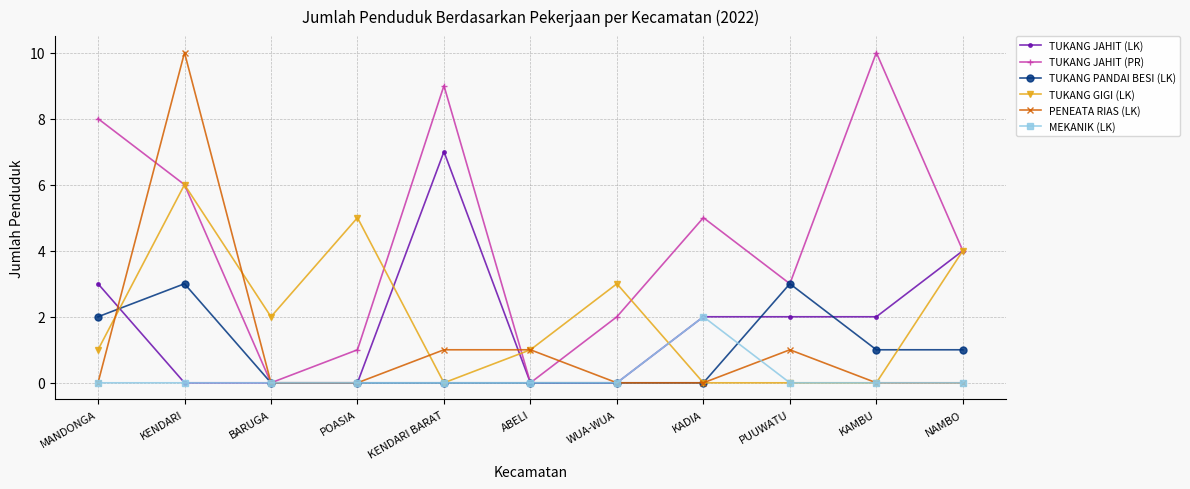

What are all the series names shown in the legend?

TUKANG JAHIT (LK), TUKANG JAHIT (PR), TUKANG PANDAI BESI (LK), TUKANG GIGI (LK), PENEATA RIAS (LK), MEKANIK (LK)